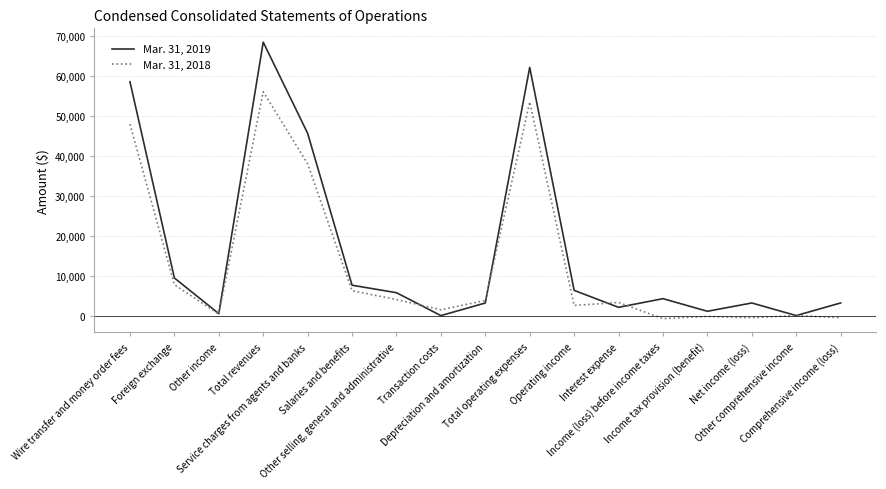

Which series has the largest total across all categories?

Mar. 31, 2019